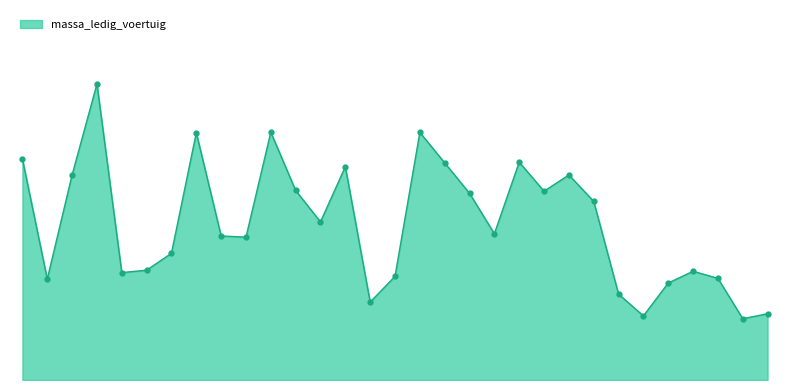

Does the chart display data point markers on the line(s)?

No